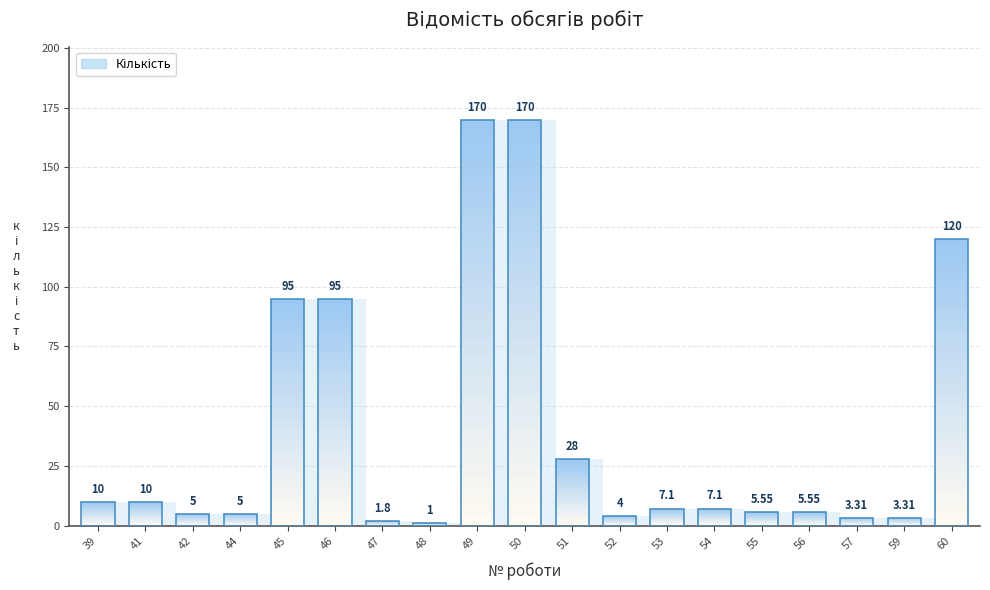

Rank the categories by value from lowest to highest.

48, 47, 57, 59, 52, 42, 44, 55, 56, 53, 54, 39, 41, 51, 45, 46, 60, 49, 50